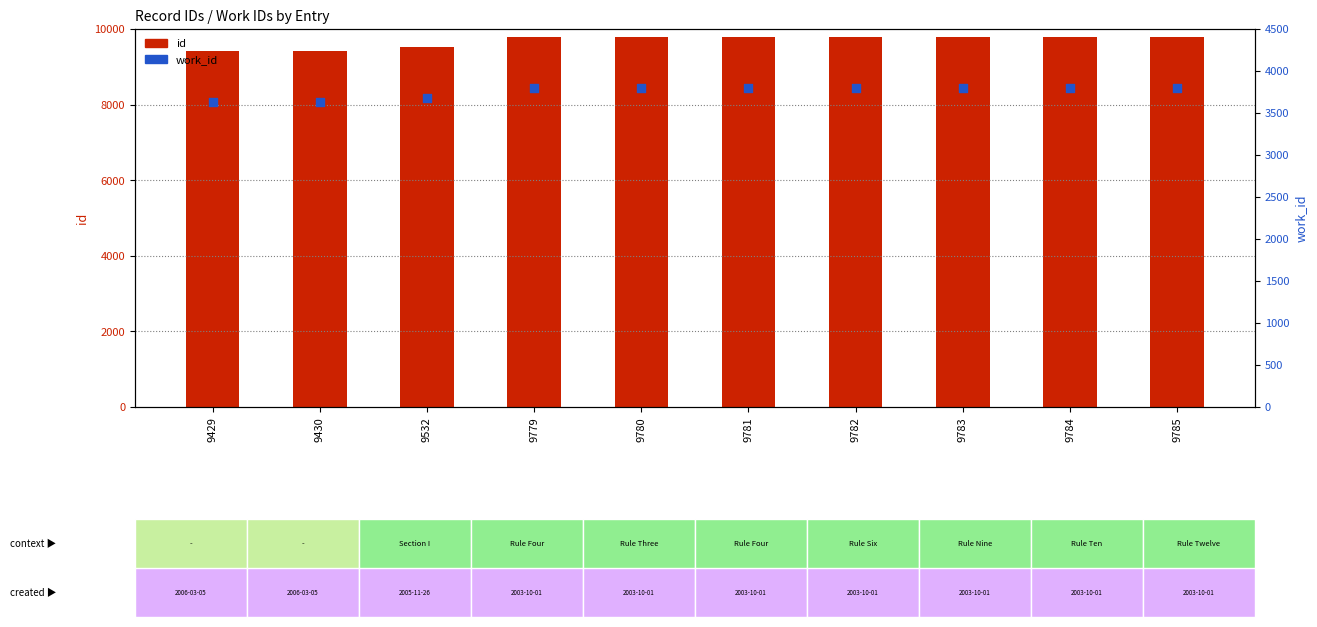

At how many categories does at least one series exceed 8132?

10